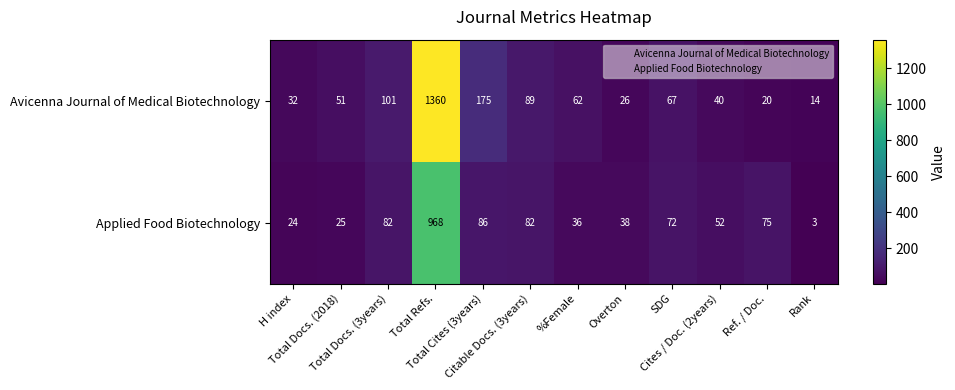

What is the sum of all Avicenna Journal of Medical Biotechnology values?

2037